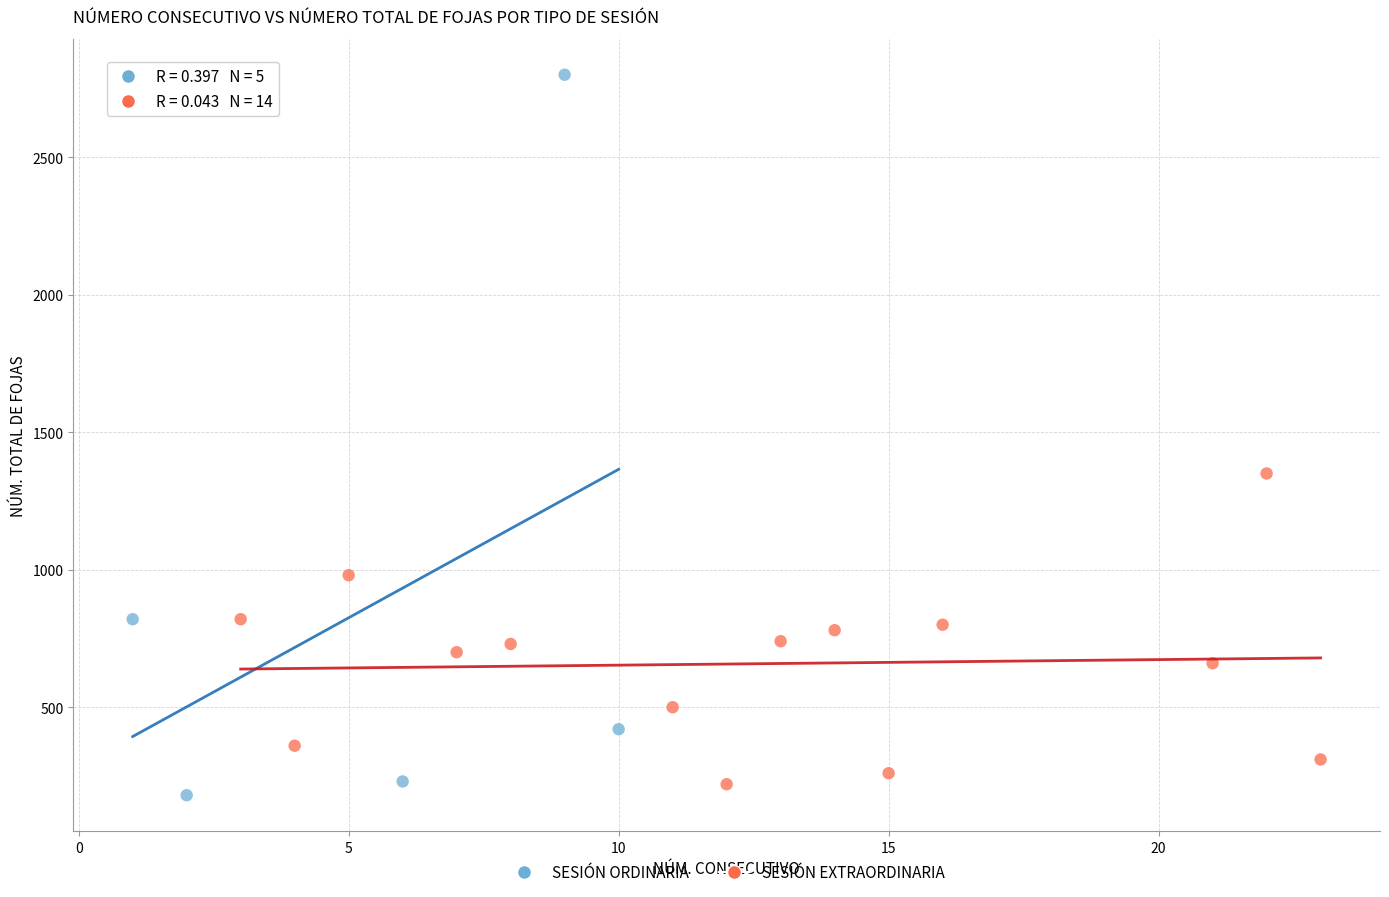

Which series has the largest Y range (max minus min)?

SESIÓN ORDINARIA